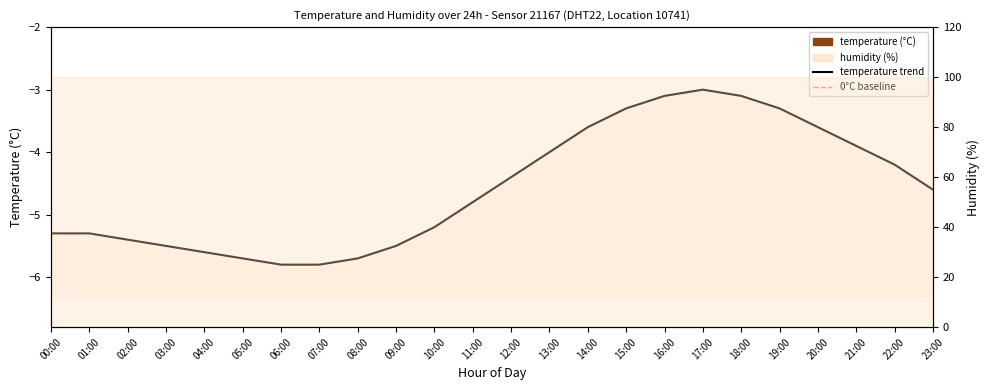

Reading left to right, what are all the values shown in this chart?

-5.3	-5.3	-5.4	-5.5	-5.6	-5.7	-5.8	-5.8	-5.7	-5.5	-5.2	-4.8	-4.4	-4.0	-3.6	-3.3	-3.1	-3.0	-3.1	-3.3	-3.6	-3.9	-4.2	-4.6